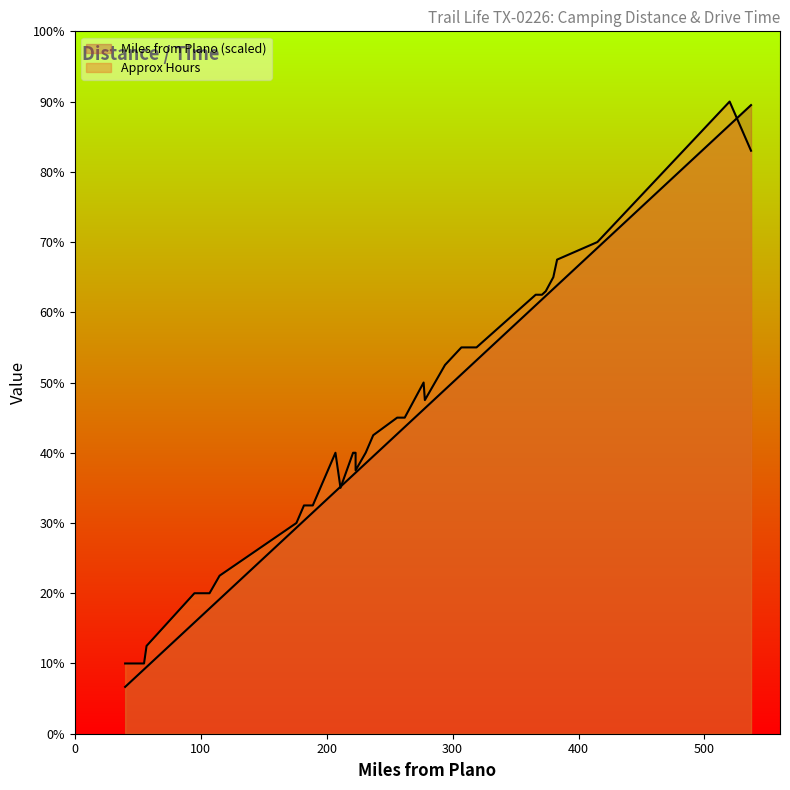

Reading left to right, list all the values displayed in this chart.

Miles from Plano: 0.7	0.8	0.9	0.9	1.6	1.6	1.7	1.8	1.9	2.9	3.0	3.1	3.5	3.5	3.7	3.7	3.7	3.7	3.9	4.0	4.3	4.4	4.6	4.6	4.9	5.1	5.3	6.1	6.2	6.2	6.2	6.3	6.4	6.9	8.7	8.9
Approx Hours: 1.0	1.0	1.0	1.2	2.0	2.0	2.0	2.0	2.2	3.0	3.2	3.2	4.0	3.5	4.0	4.0	4.0	3.8	4.0	4.2	4.5	4.5	5.0	4.8	5.2	5.5	5.5	6.2	6.2	6.2	6.3	6.5	6.8	7.0	9.0	8.3